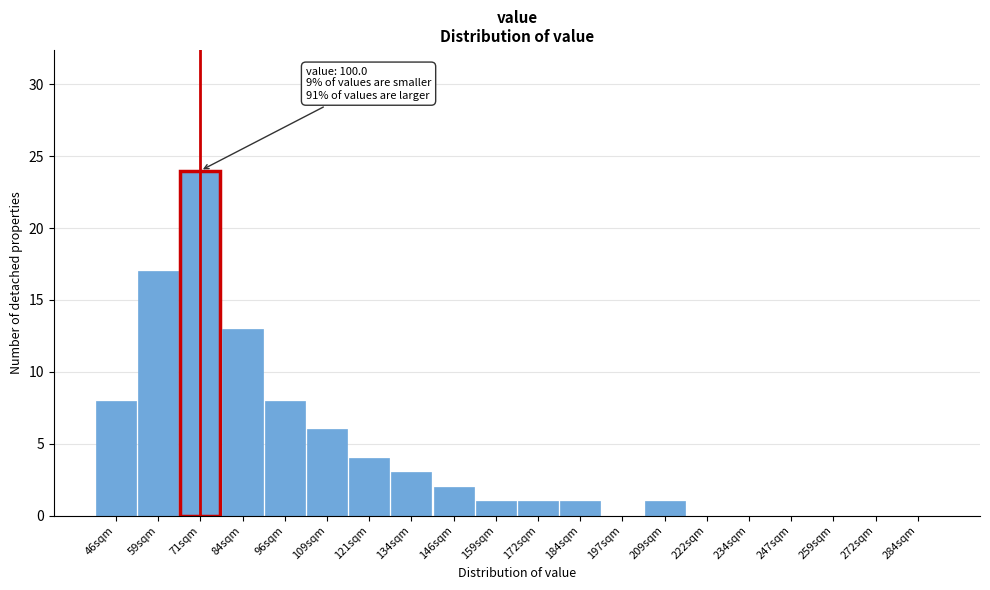

Reading left to right, what are all the values shown in this chart?

46sqm=8	59sqm=17	71sqm=24	84sqm=13	96sqm=8	109sqm=6	121sqm=4	134sqm=3	146sqm=2	159sqm=1	172sqm=1	184sqm=1	197sqm=0	209sqm=1	222sqm=0	234sqm=0	247sqm=0	259sqm=0	272sqm=0	284sqm=0